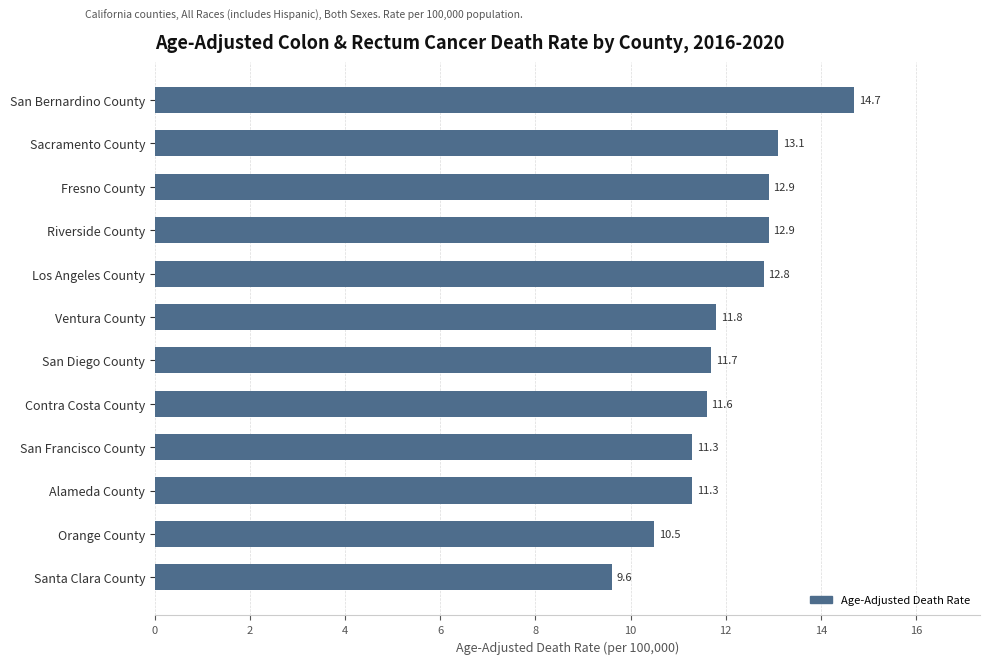

Which category has the lowest value across all series?

Santa Clara County